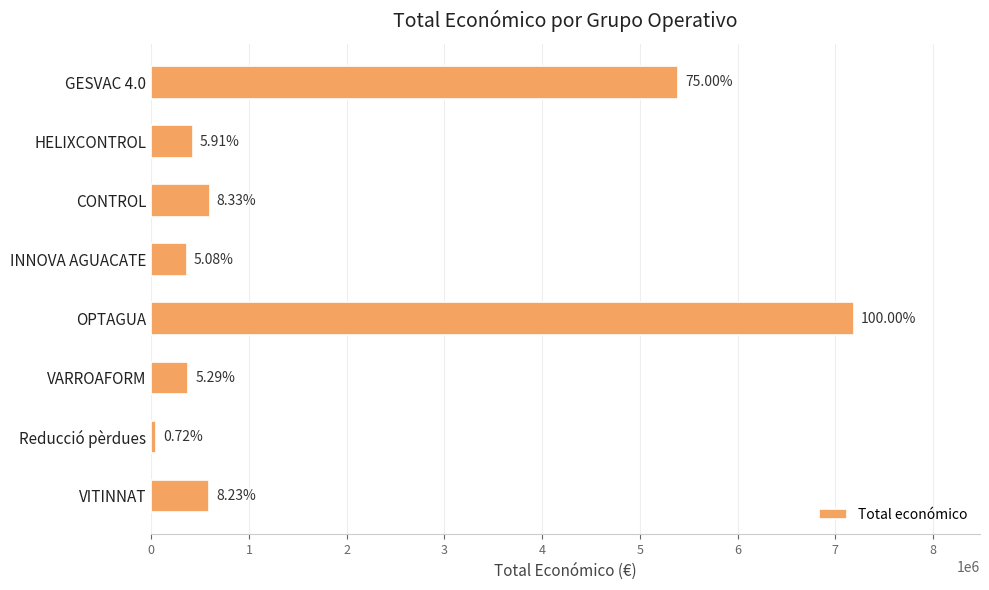

List the labels in order of value, largest first.

OPTAGUA, GESVAC 4.0, CONTROL, VITINNAT, HELIXCONTROL, VARROAFORM, INNOVA AGUACATE, Reducció pèrdues